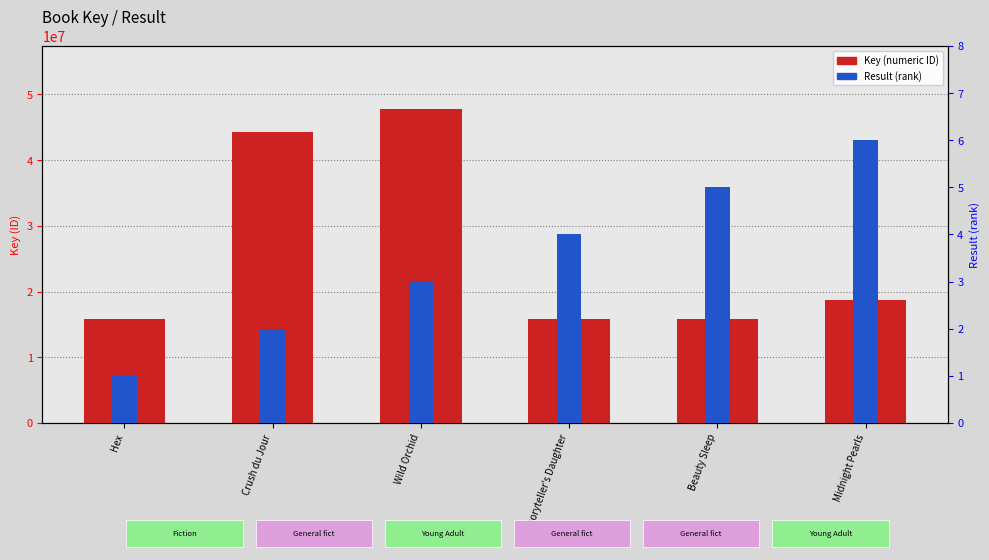

The Result (rank) series shows 6 at Storyteller's Daughter. True or false?

False